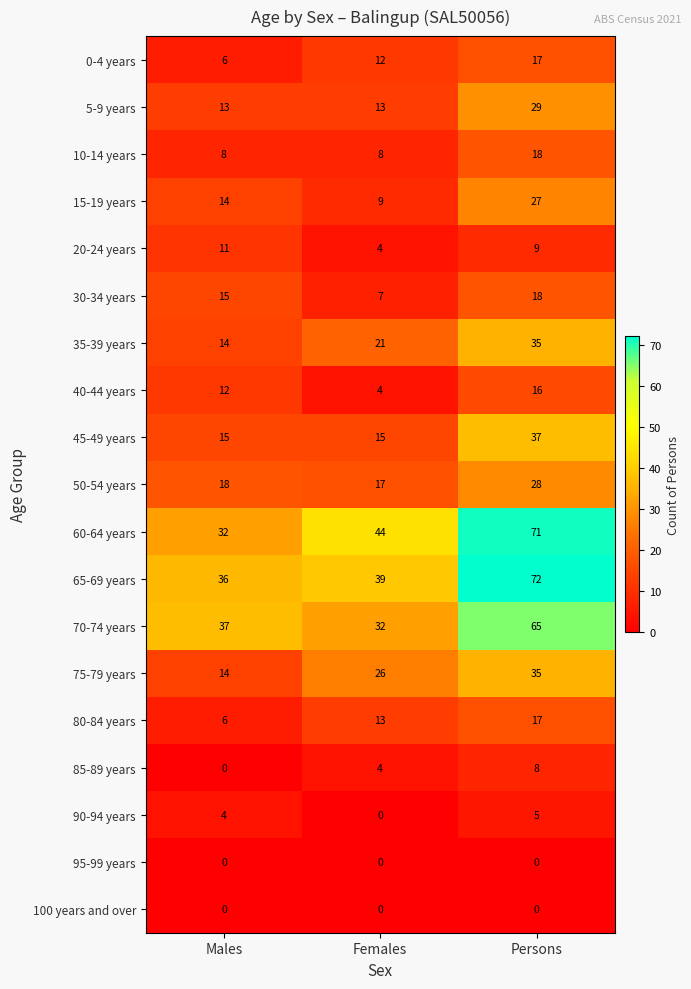

At which label is 20-24 years closest to 7?

Persons